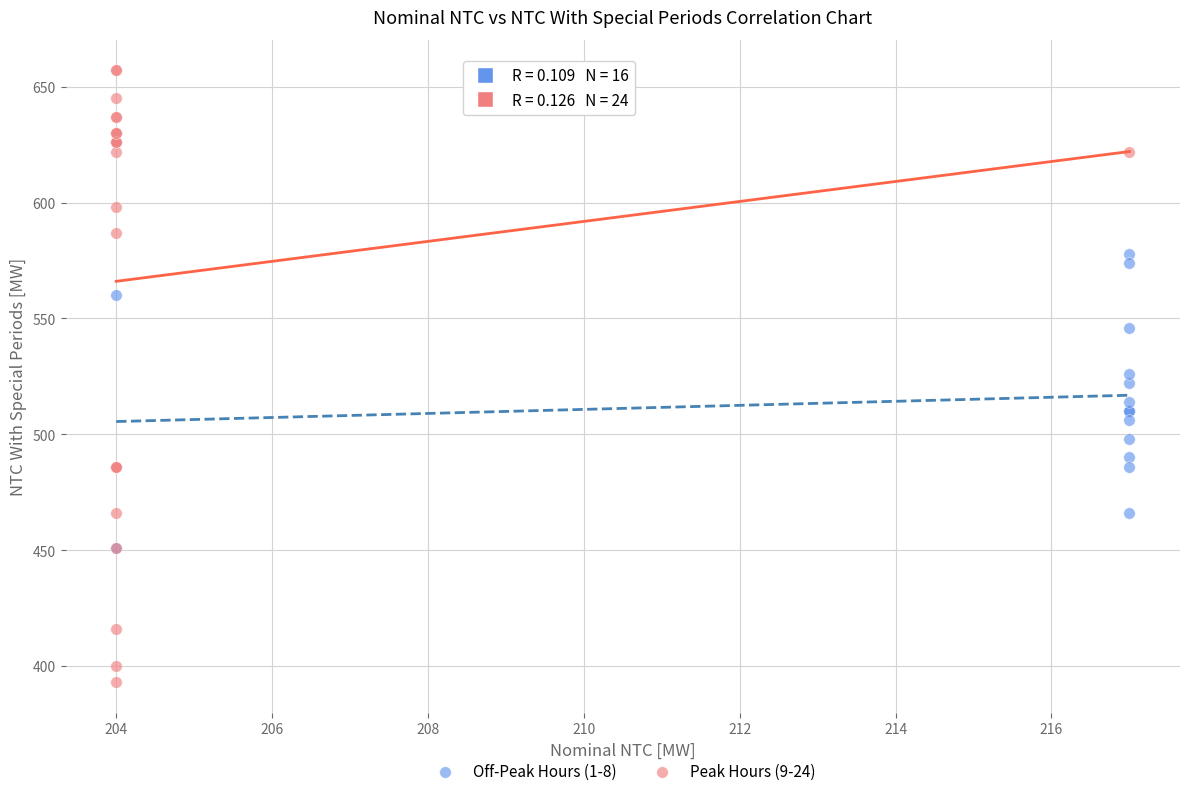

Which series has the largest Y range (max minus min)?

Peak Hours (9-24)